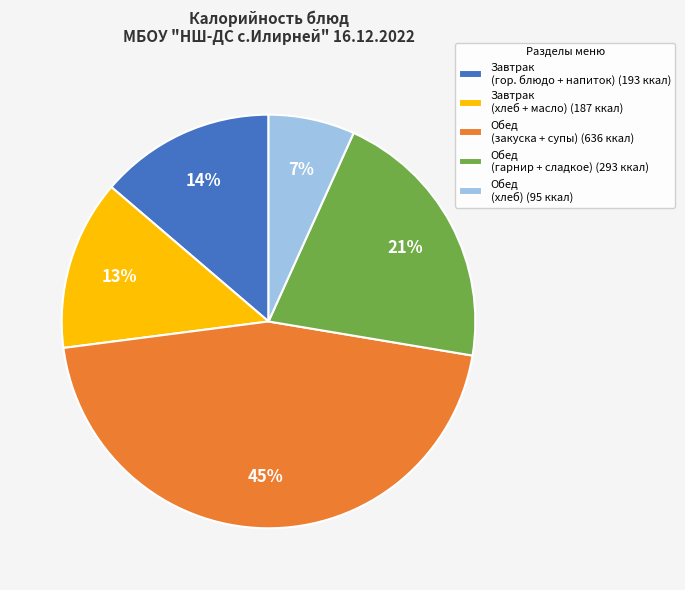

What is the largest slice in the pie chart?

Обед (закуска + супы) (636 ккал)